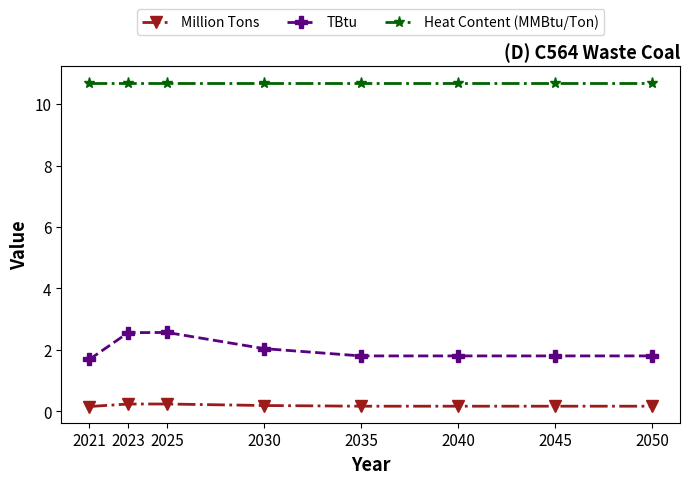

True or false: TBtu has more than 2 interior local peaks.

False